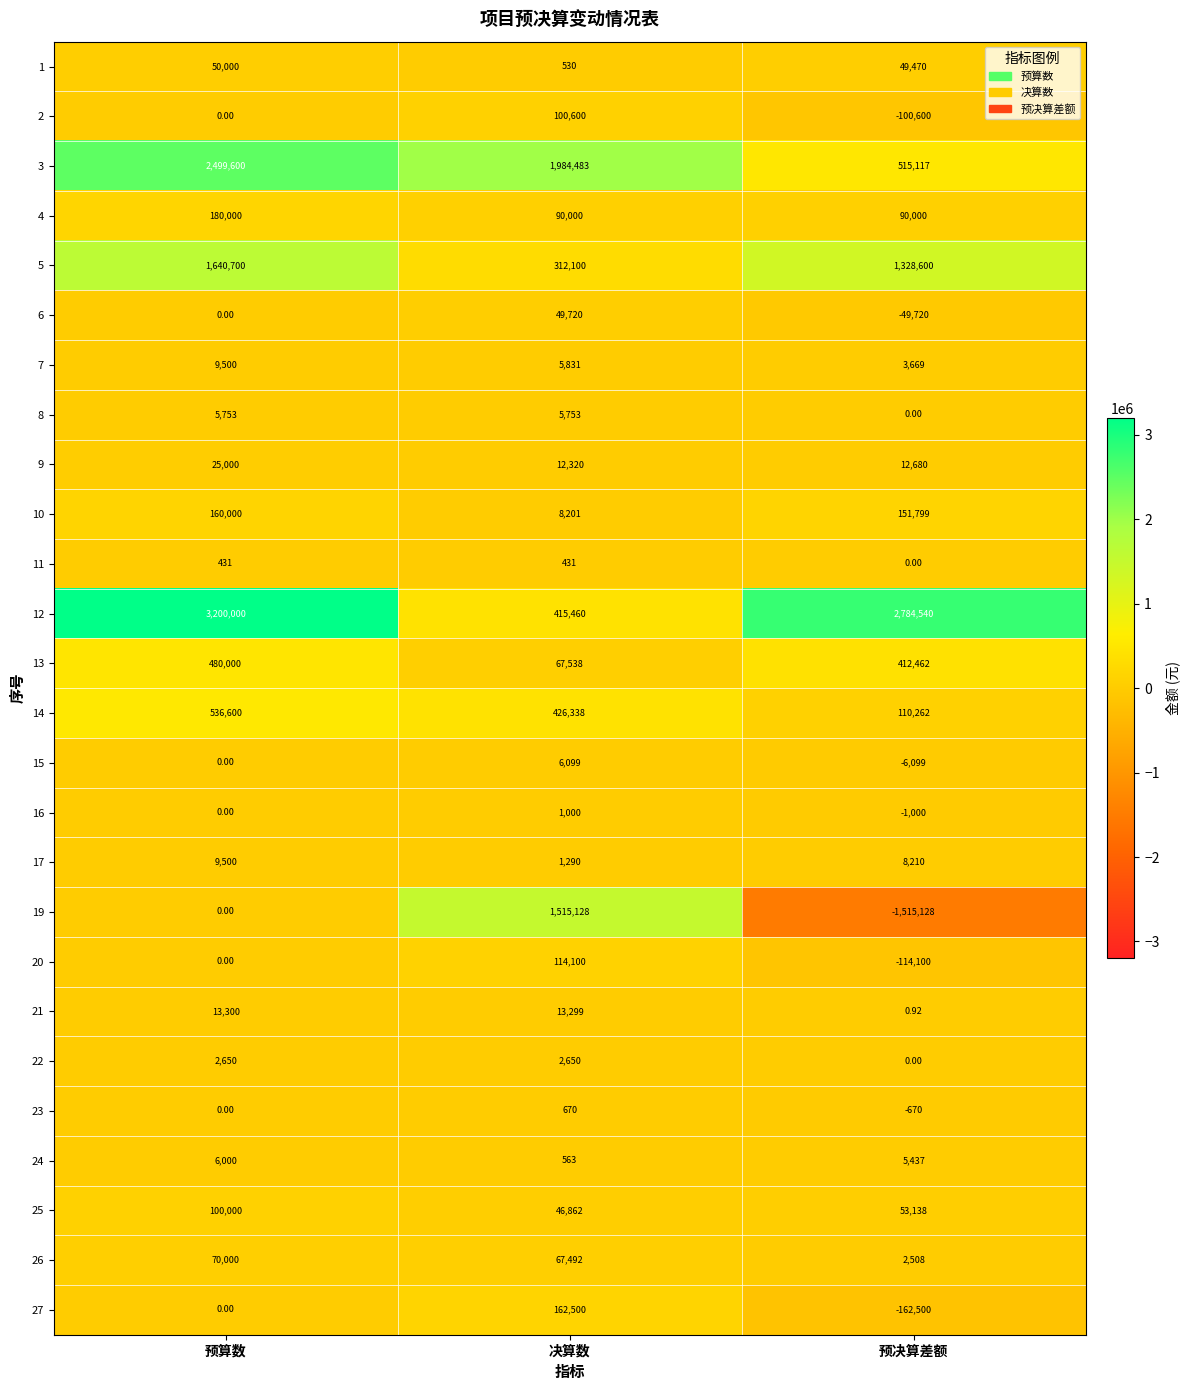

At which label is 21 closest to 6650?

决算数